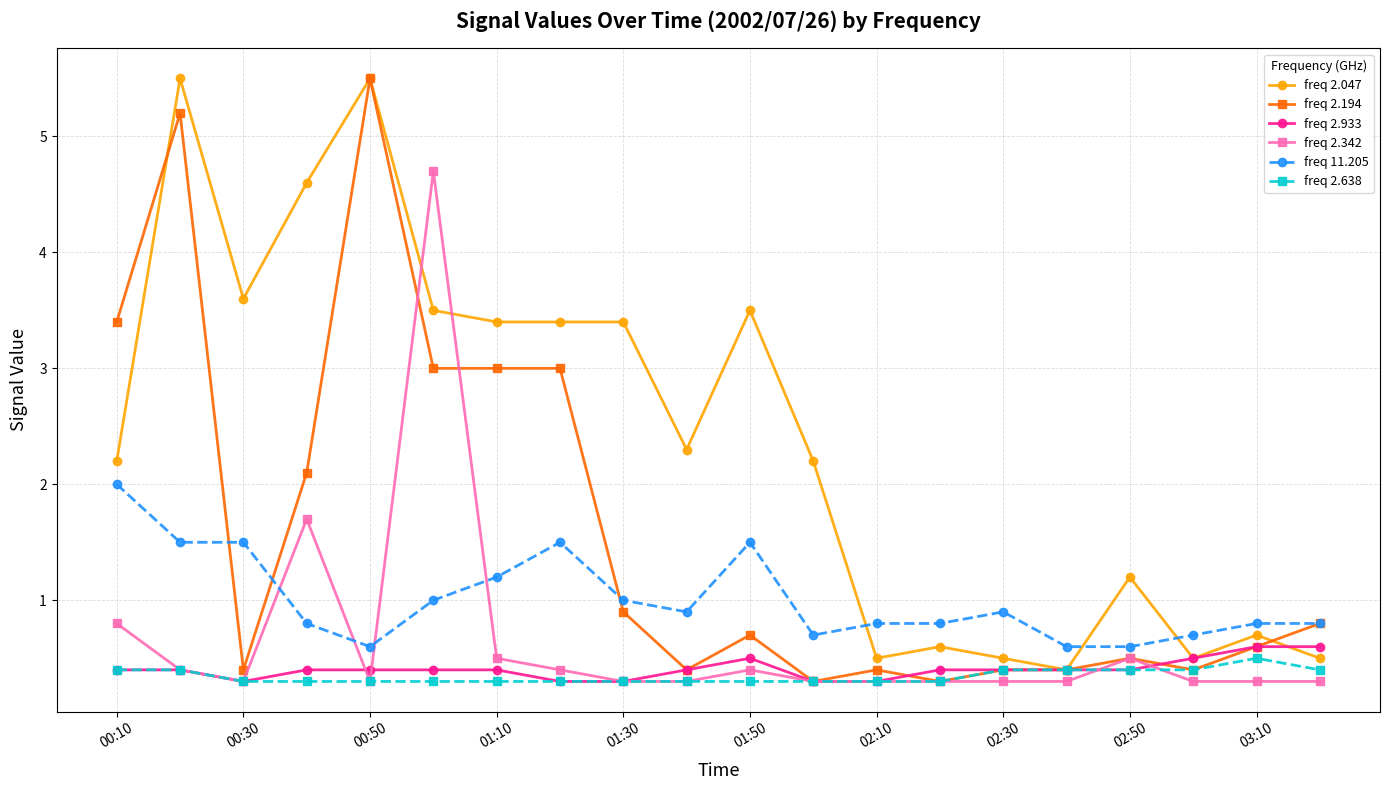

What is the value of the freq 2.638 point at the 3rd from the left?

0.3